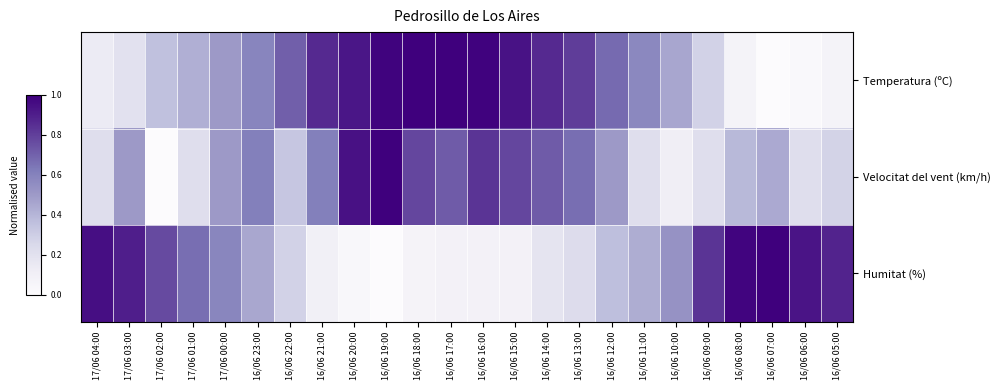

Rank the series by their average value, from highest to lowest.

Temperatura (ºC), Velocitat del vent (km/h), Humitat (%)